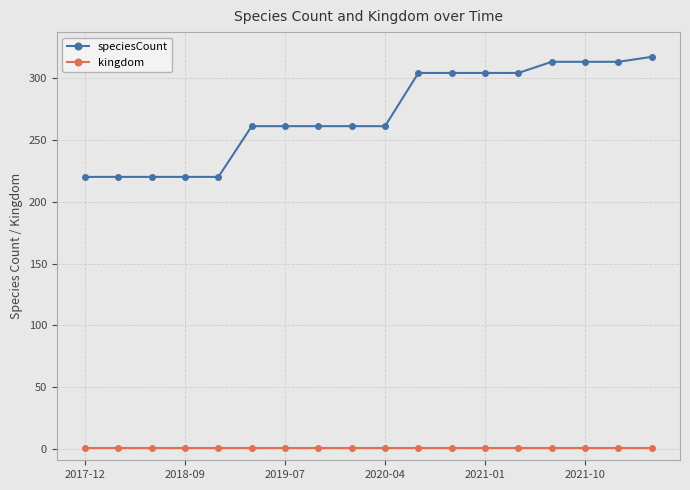

What is the value of the speciesCount point at the 18th from the left?

317